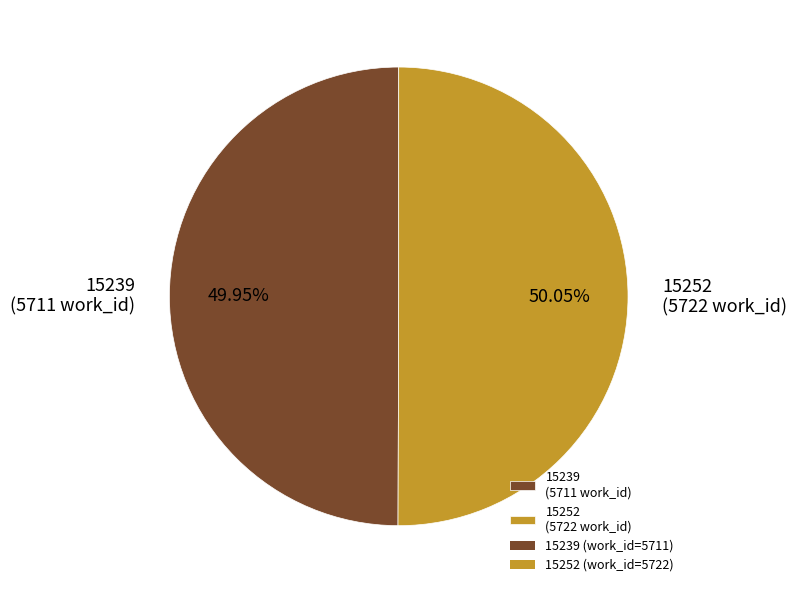

Is the sum of 15252 (5722 work_id) and 15239 (5711 work_id) greater than half?

Yes